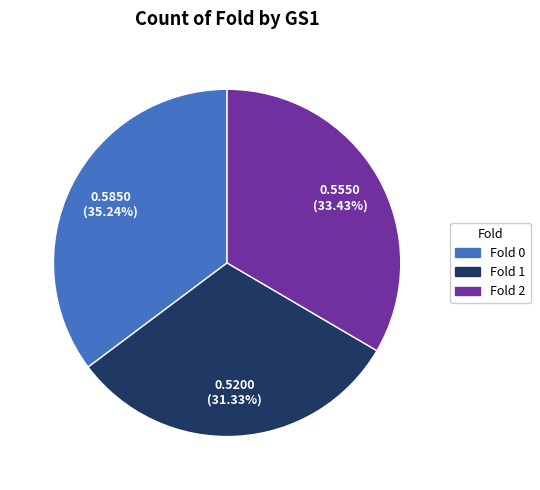

Does any single category account for the majority?

No